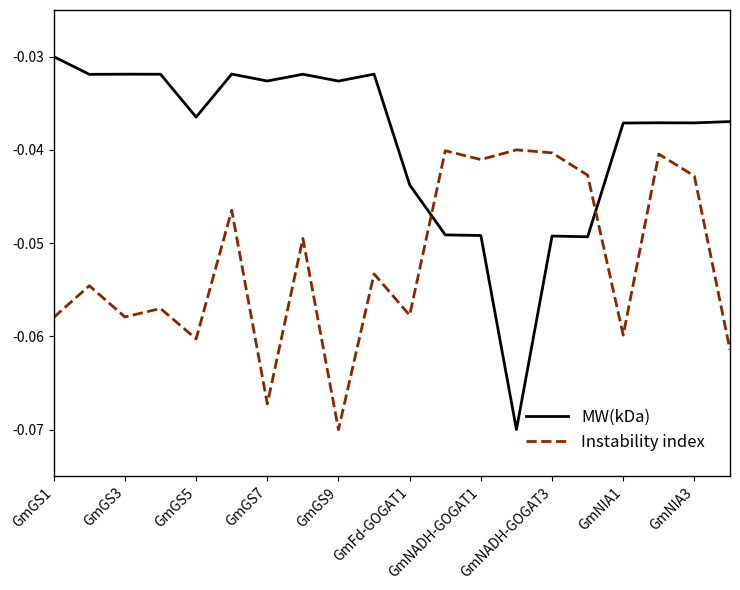

List the series in order of their peak value, lowest first.

Instability index, MW(kDa)